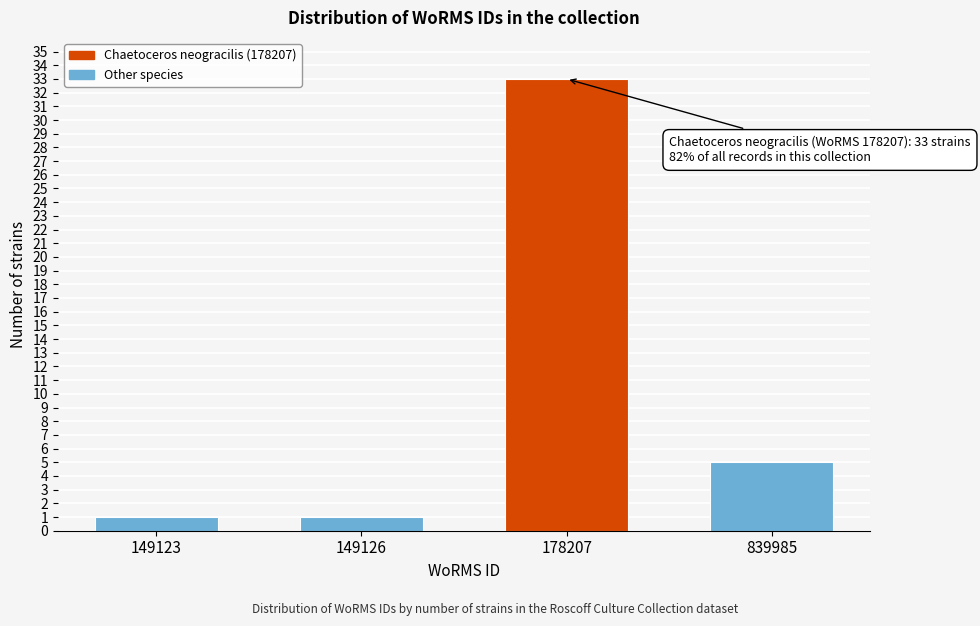

Reading right to left, list all the values displayed in this chart.

839985=5	178207=33	149126=1	149123=1